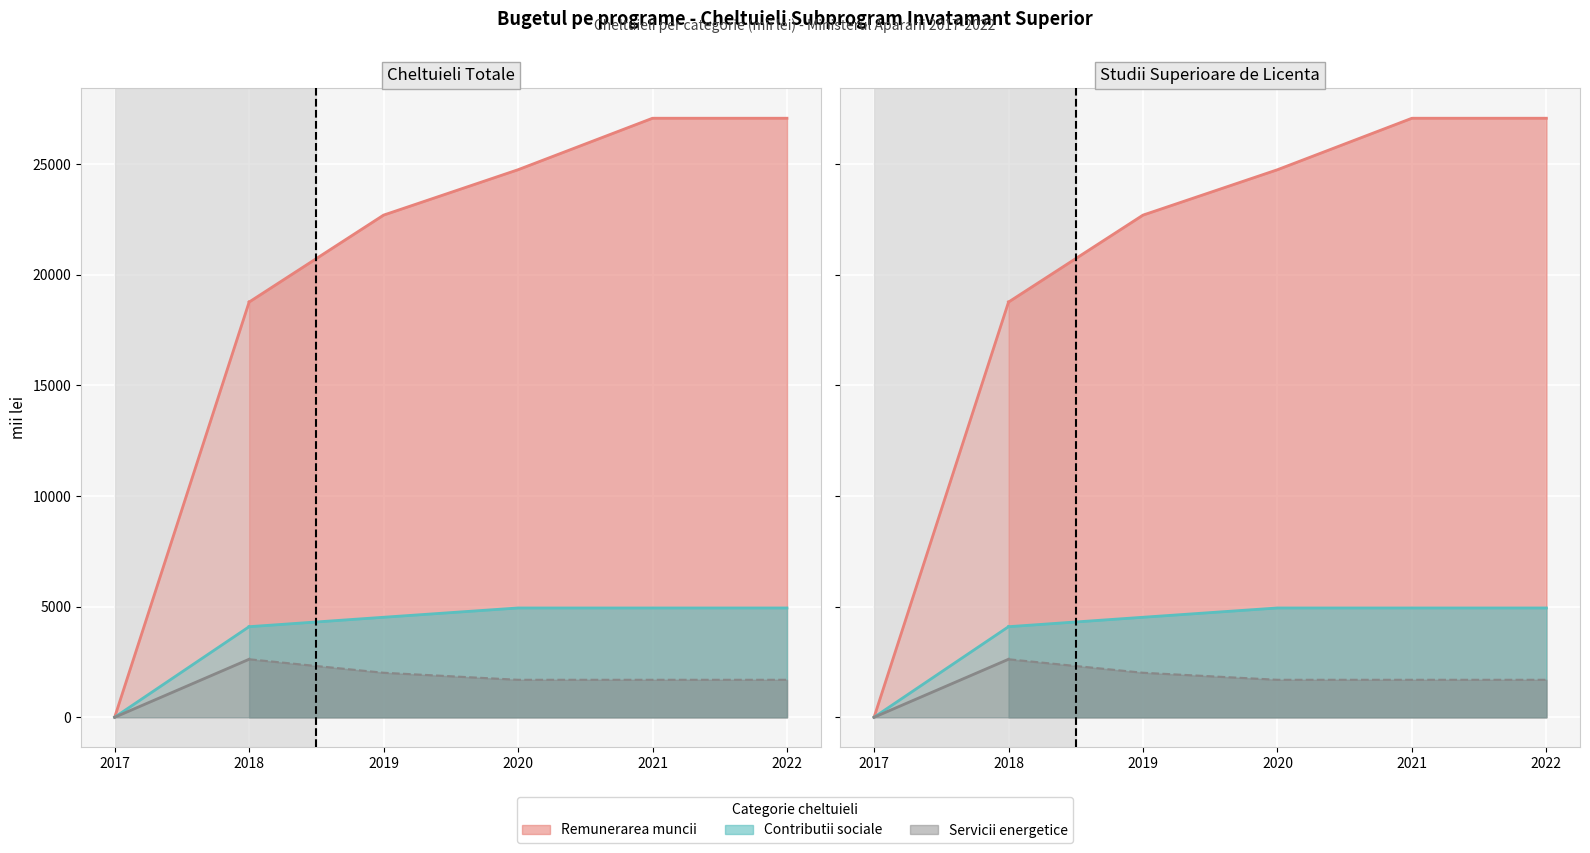

At how many categories does at least one series exceed 3823?

5